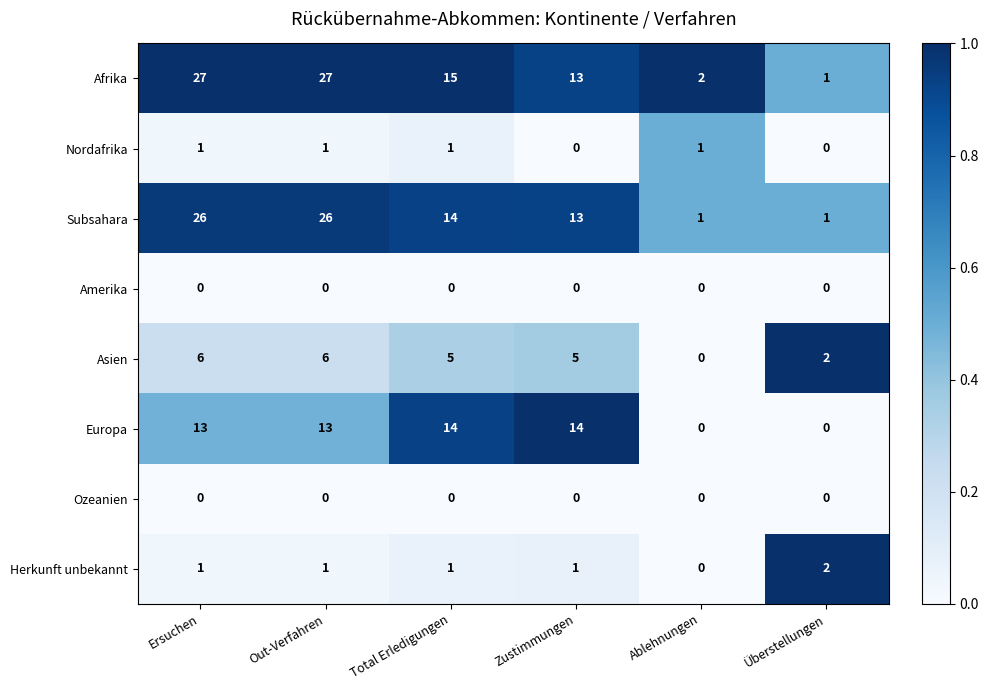

Which series has the largest total across all categories?

Afrika